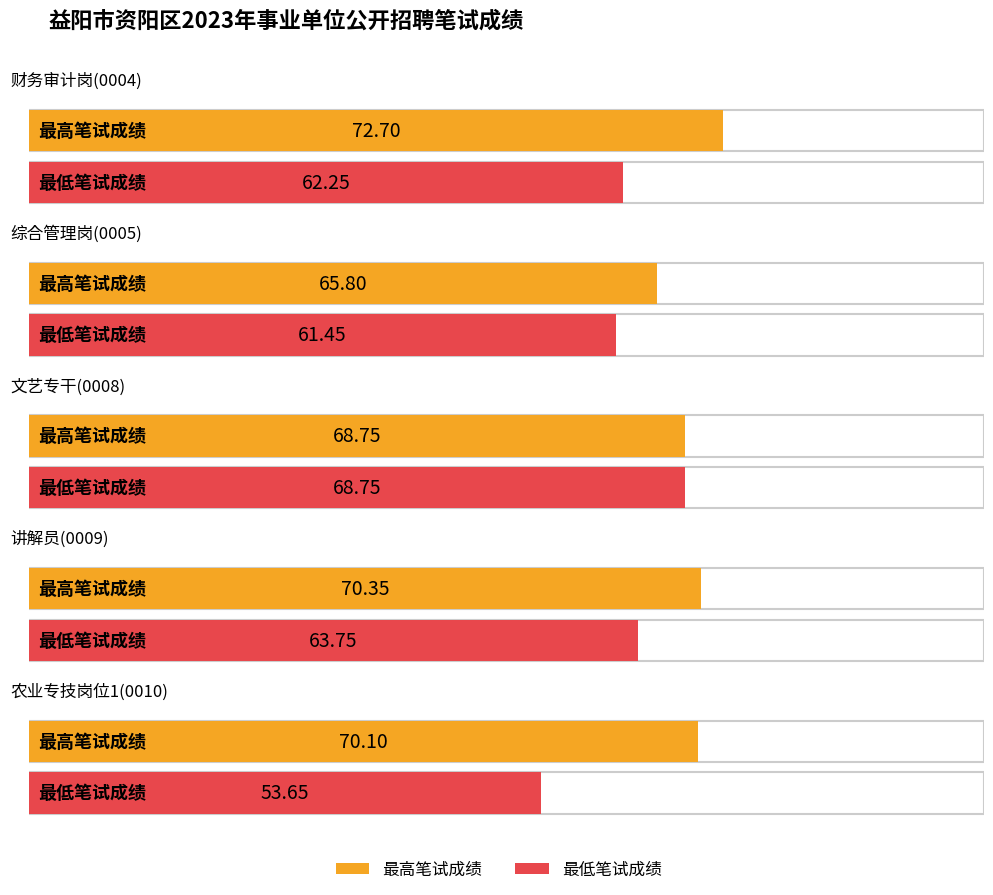

What position from the left is 财务审计岗(0004)?

1